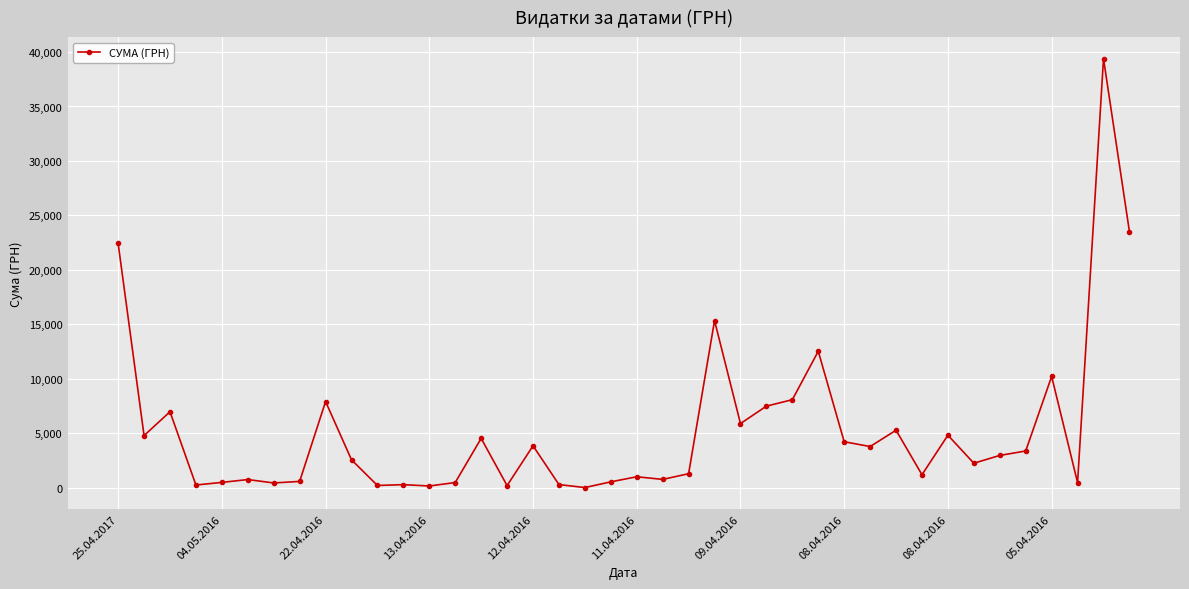

What is the average value?

5302.1